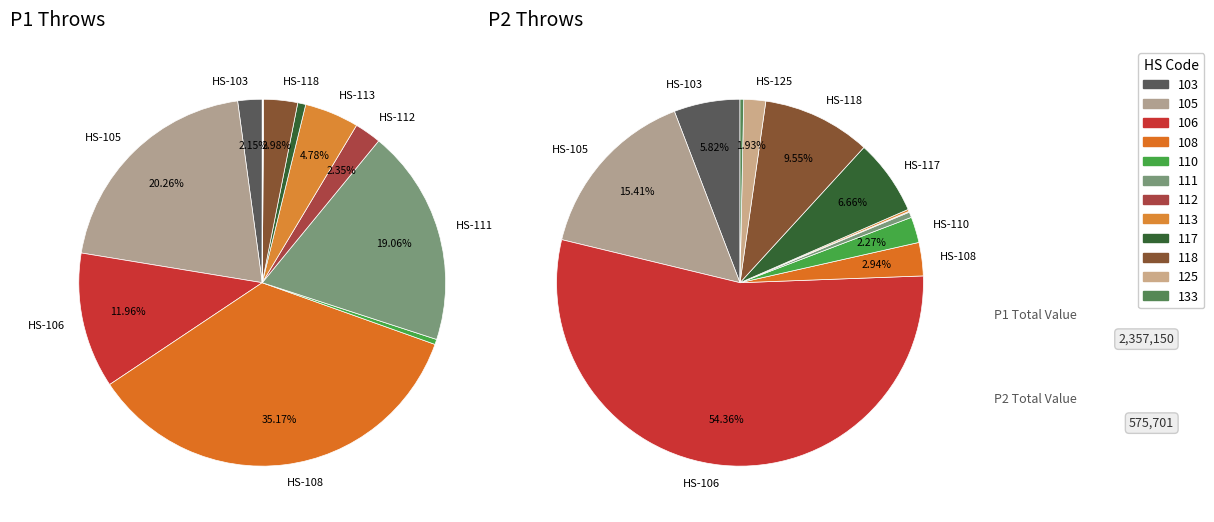

What is the spread (max minus min) of values at 850610100-112?

54940